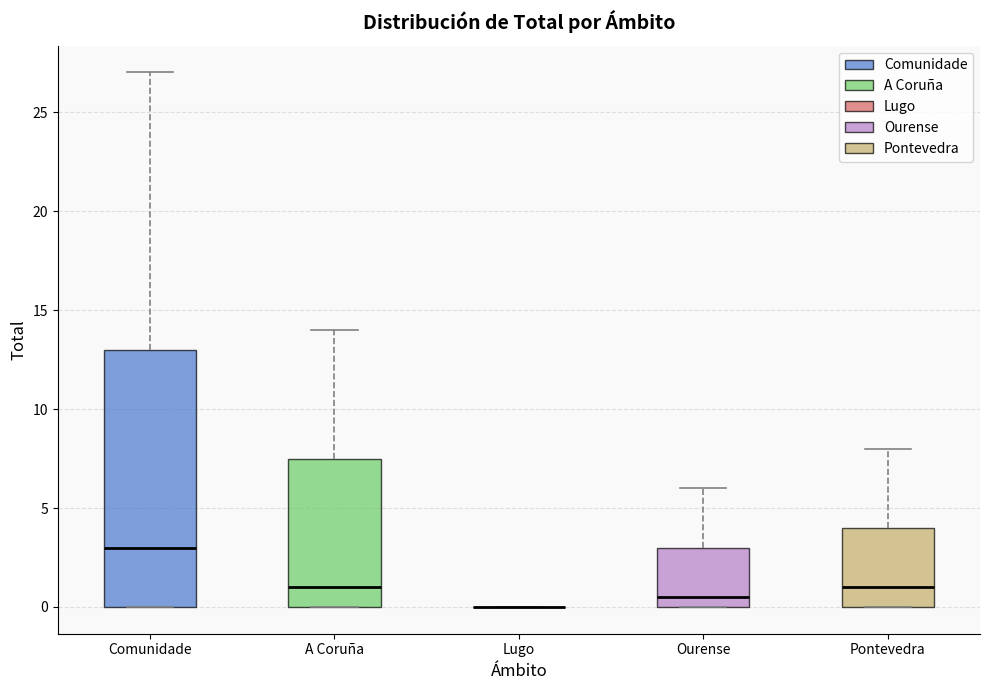

Which box is the tallest, from its lower edge to its upper edge?

Comunidade